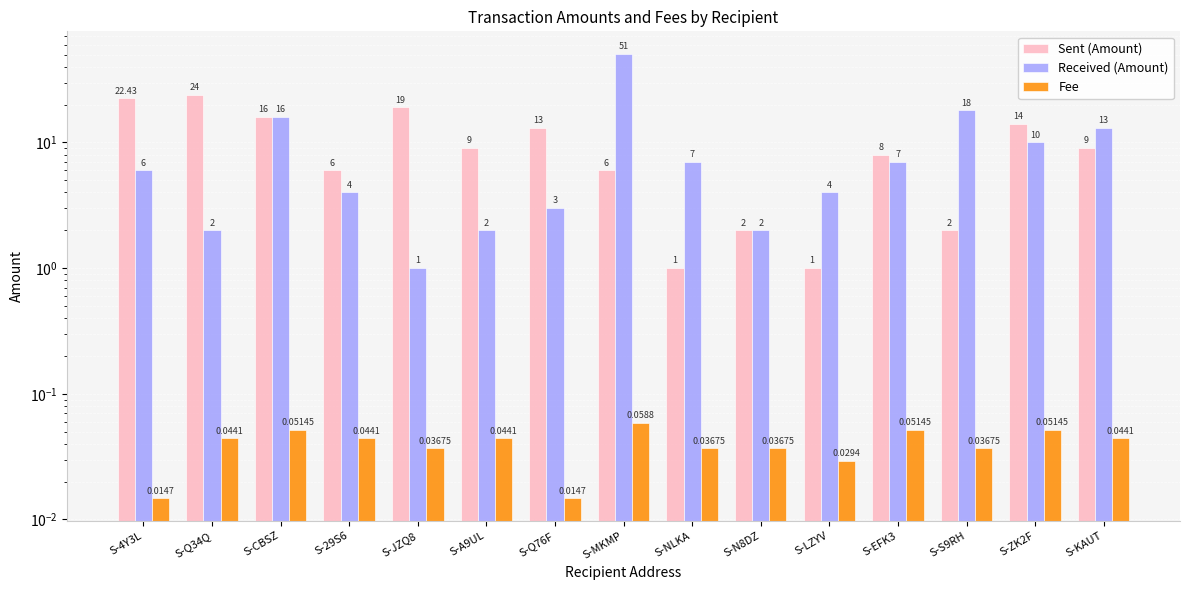

How many bars are there in total?

45